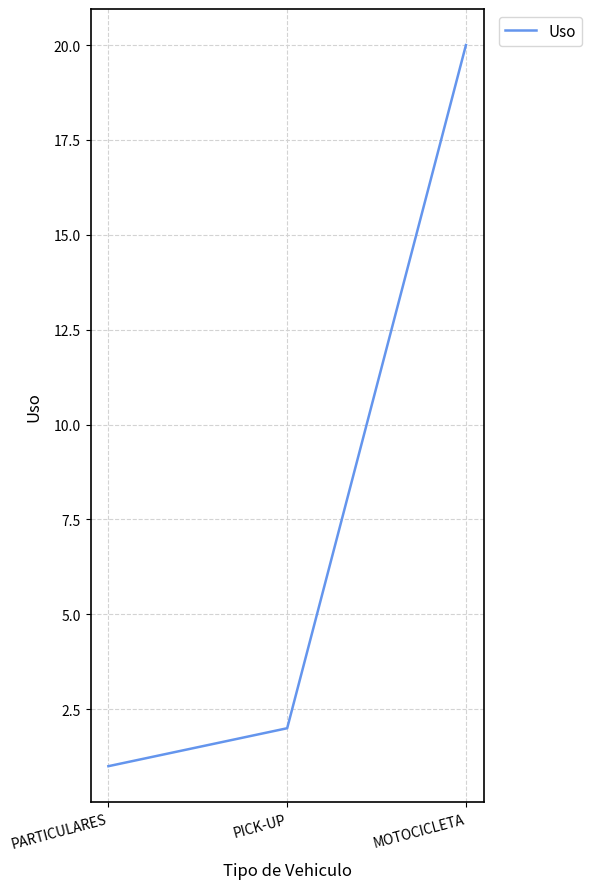

Does the chart have visible grid lines?

Yes